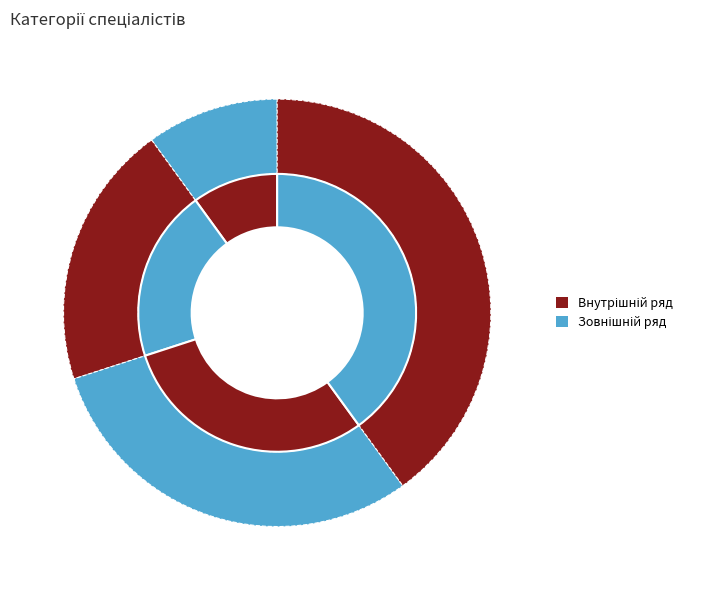

How many slices are in this pie chart?

4